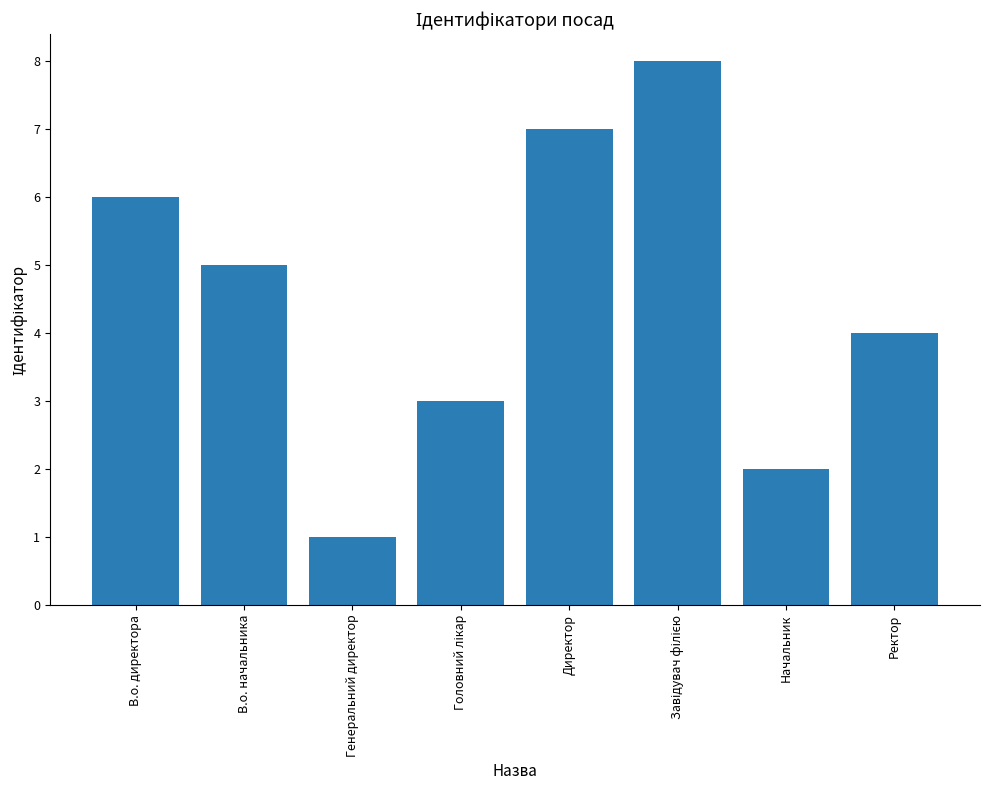

Is it true that the value at В.о. директора is 8?

False